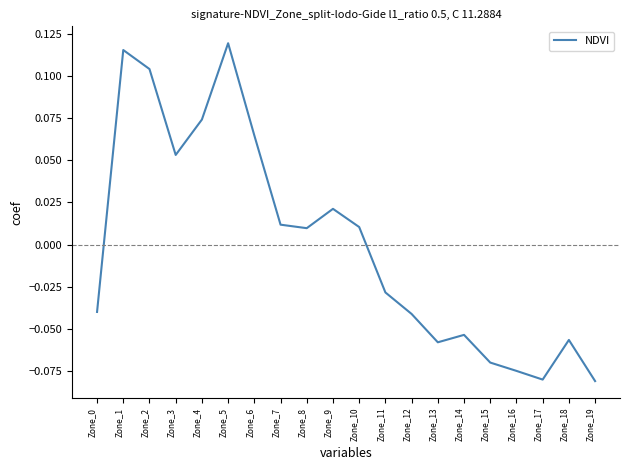

What is the difference between the maximum and minimum values?

0.2